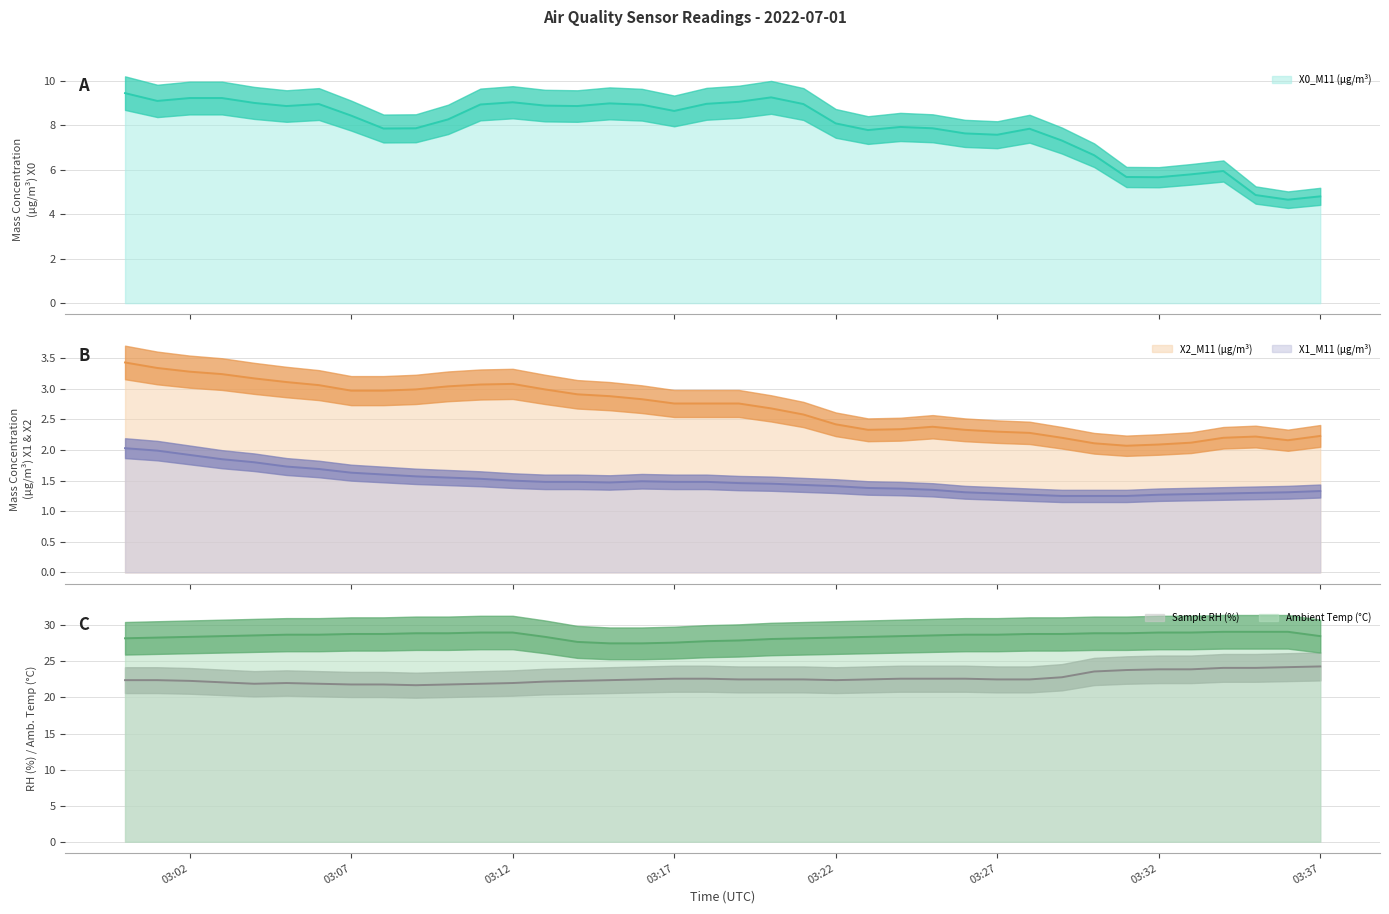

At 2022-07-01 03:04:00, list the series in order from smallest to largest.

X1_M11 (μg/m³), X2_M11 (μg/m³), X0_M11 (μg/m³), Sample RH (%), Ambient Temp (°C)